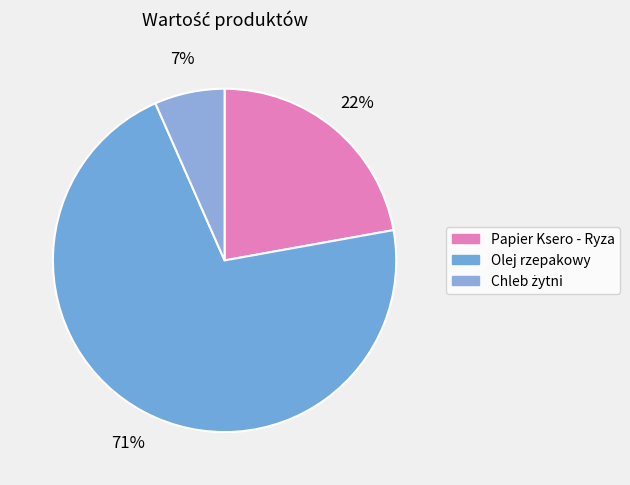

To the nearest percent, what portion does Papier Ksero - Ryza represent?

22%